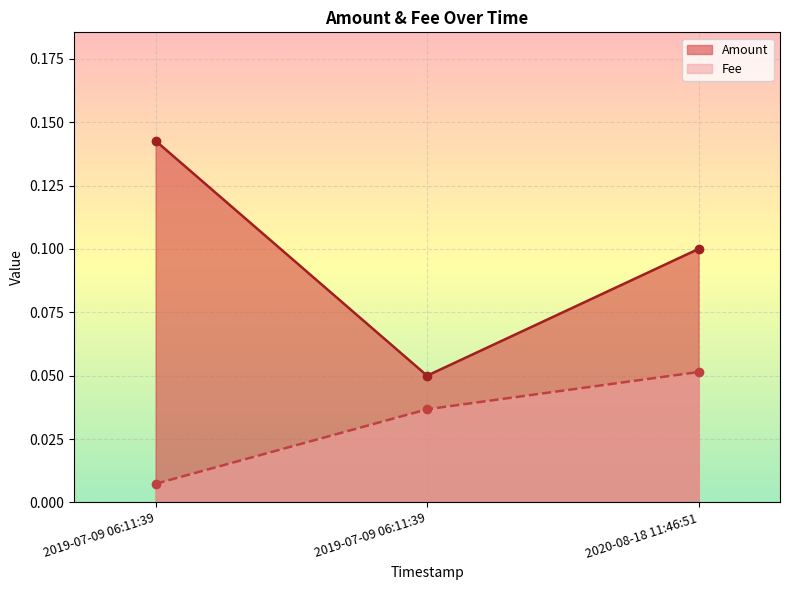

Read the Amount value at 2019-07-09 06:11:39.

0.1